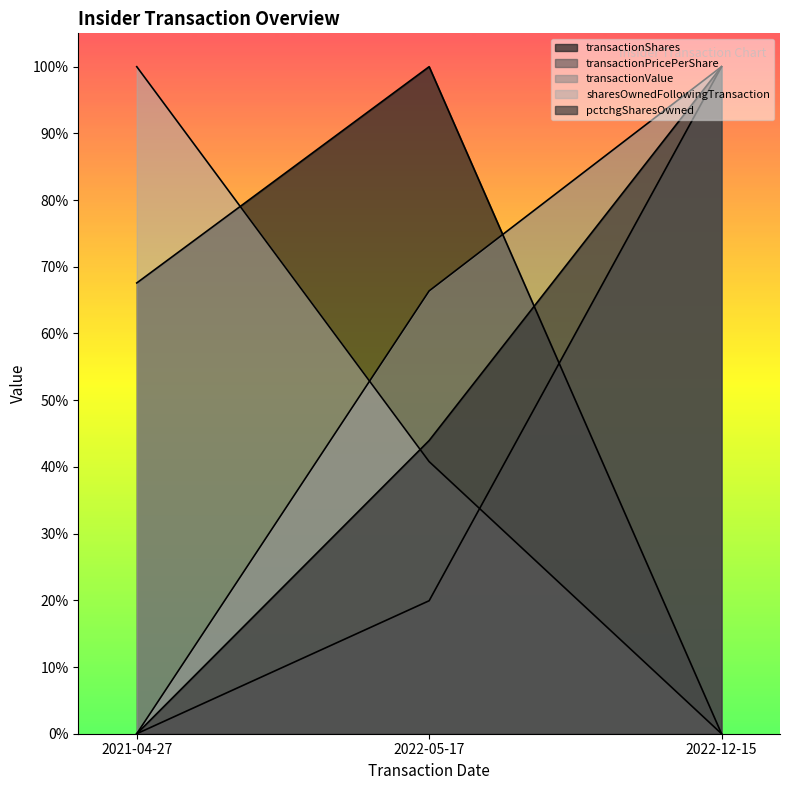

True or false: pctchgSharesOwned has a value of 0.1 at 2022-05-17.

False